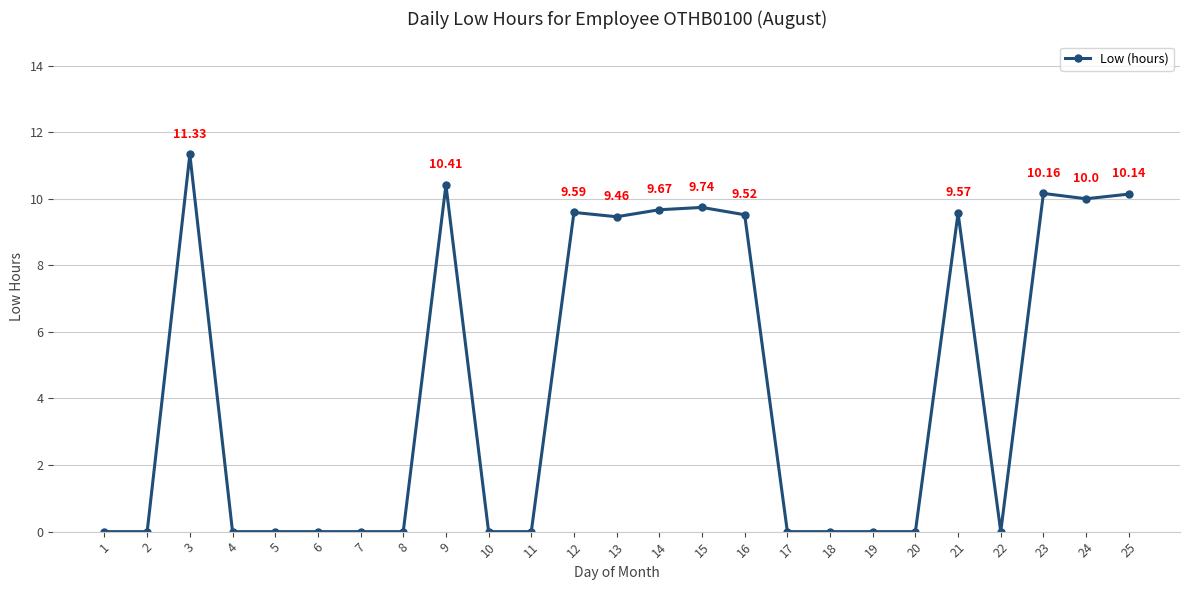

Does the chart display data point markers on the line(s)?

Yes